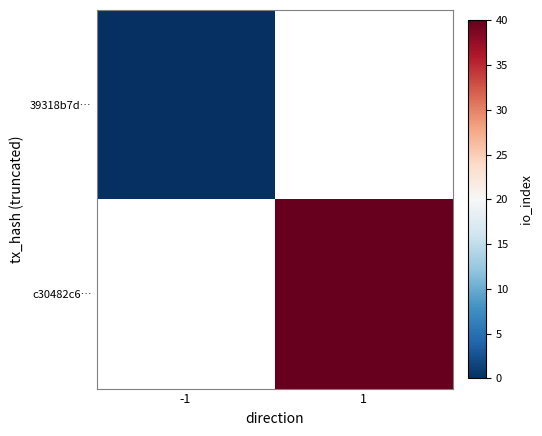

The c30482c6… series shows 40.0 at 1. True or false?

True